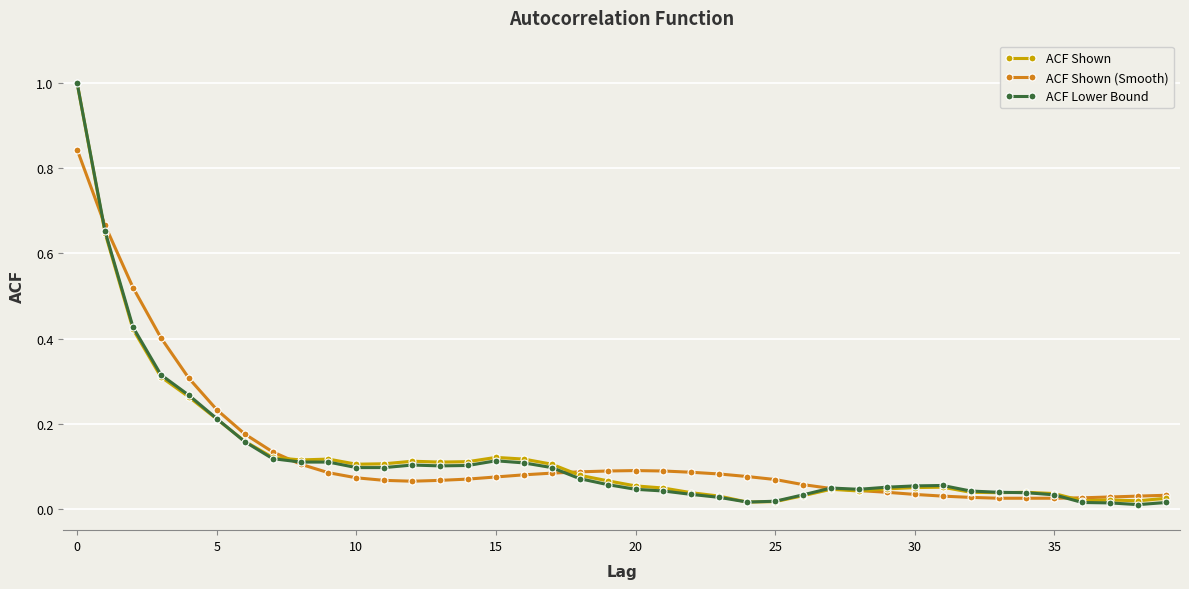

Reading right to left, transcribe all the data shown in this chart.

ACF Shown: 0.0	0.0	0.0	0.0	0.0	0.0	0.0	0.0	0.1	0.1	0.0	0.0	0.0	0.0	0.0	0.0	0.0	0.0	0.0	0.1	0.1	0.1	0.1	0.1	0.1	0.1	0.1	0.1	0.1	0.1	0.1	0.1	0.1	0.2	0.2	0.3	0.3	0.4	0.6	1.0
ACF Shown (Smooth): 0.0	0.0	0.0	0.0	0.0	0.0	0.0	0.0	0.0	0.0	0.0	0.0	0.0	0.1	0.1	0.1	0.1	0.1	0.1	0.1	0.1	0.1	0.1	0.1	0.1	0.1	0.1	0.1	0.1	0.1	0.1	0.1	0.1	0.2	0.2	0.3	0.4	0.5	0.7	0.8
ACF Lower Bound: 0.0	0.0	0.0	0.0	0.0	0.0	0.0	0.0	0.1	0.1	0.1	0.0	0.0	0.0	0.0	0.0	0.0	0.0	0.0	0.0	0.1	0.1	0.1	0.1	0.1	0.1	0.1	0.1	0.1	0.1	0.1	0.1	0.1	0.2	0.2	0.3	0.3	0.4	0.7	1.0